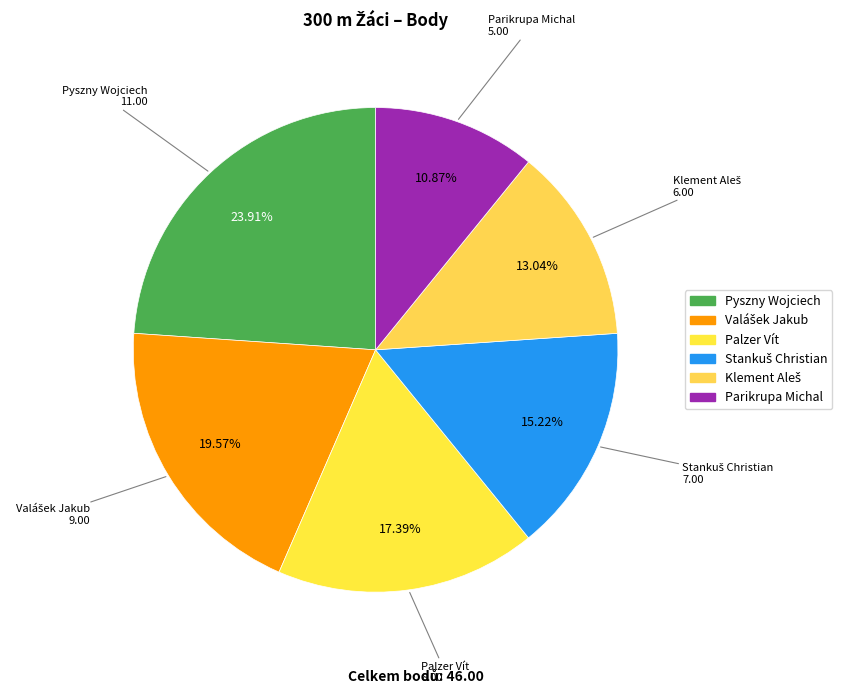

Which category has the smallest portion of the pie?

Parikrupa Michal